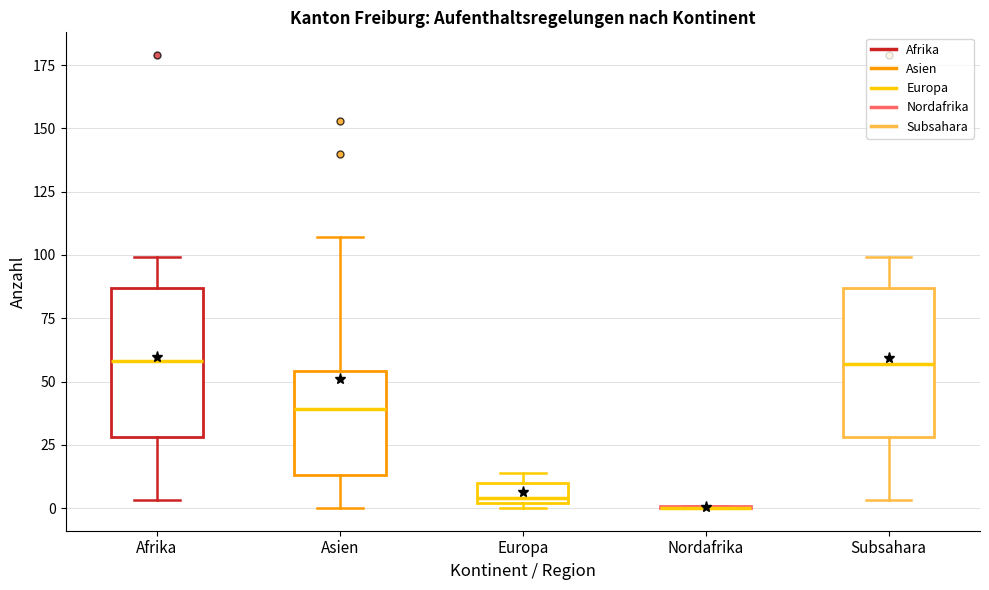

Reading left to right, transcribe this box plot: for each box, give where its median line is, the range the box spans, and where its two whiskers end, as read against the y-axis. The values are not printed on the chart, so give them approximately, as read against the axis.

Afrika: median 60, box 30 to 85, whiskers 5 to 100
Asien: median 40, box 15 to 55, whiskers 0 to 105
Europa: median 5, box 0 to 10, whiskers 0 (just below the box's lower edge) to 15
Nordafrika: box collapsed to a line at 0, whiskers 0 to 0
Subsahara: median 55, box 30 to 85, whiskers 5 to 100